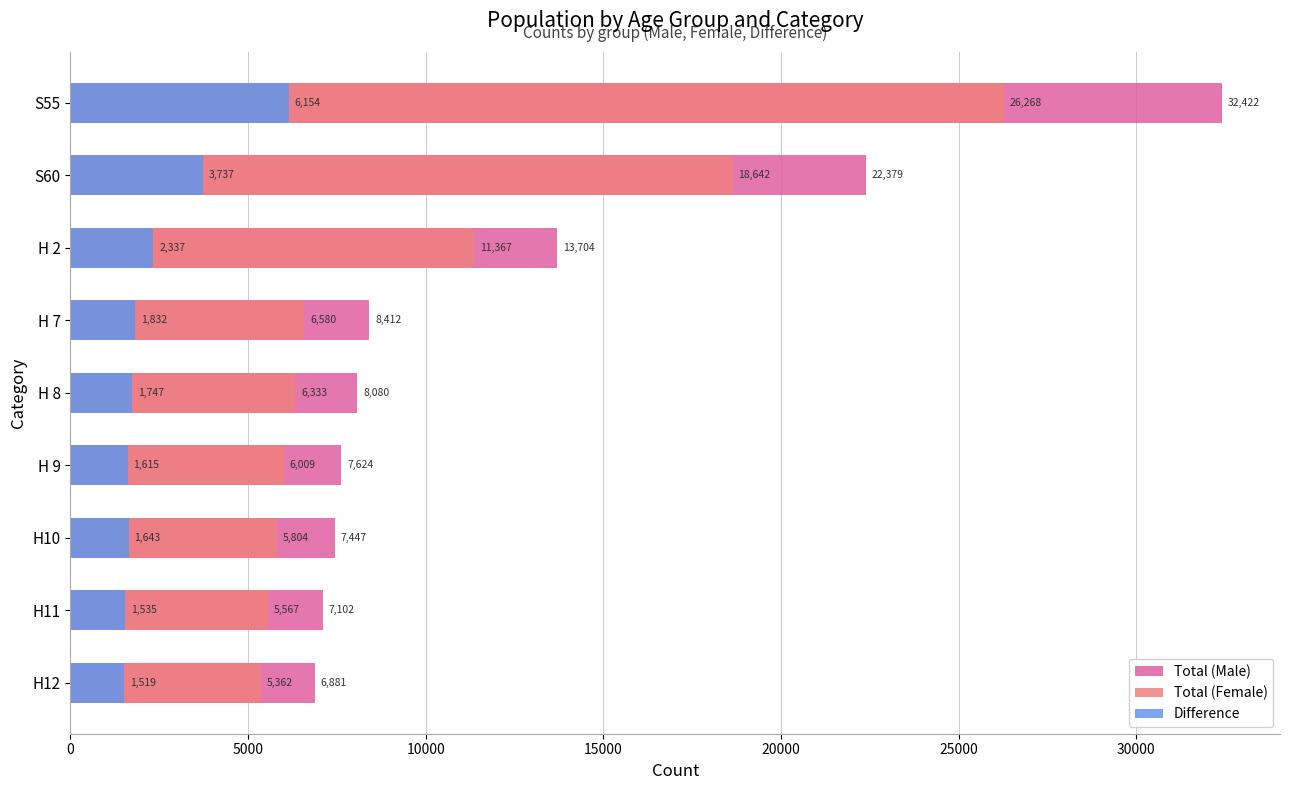

Rank the series by their maximum value, from highest to lowest.

Total (Male), Total (Female), Difference